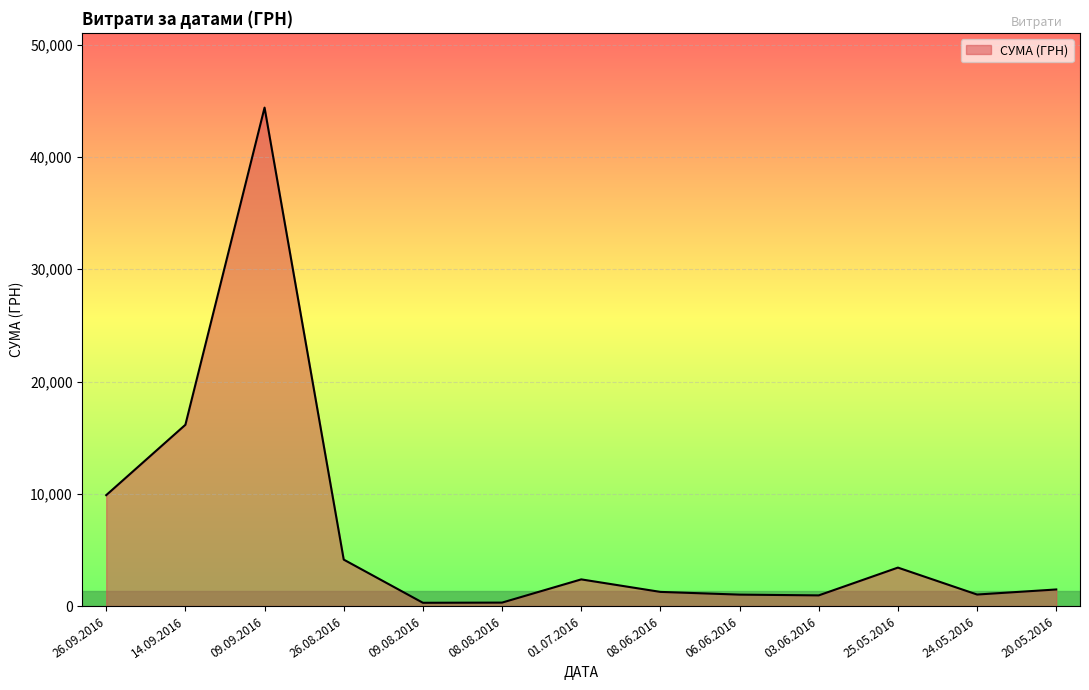

Approximately how many times larger is the value at 06.06.2016 compared to 26.08.2016?

0.2